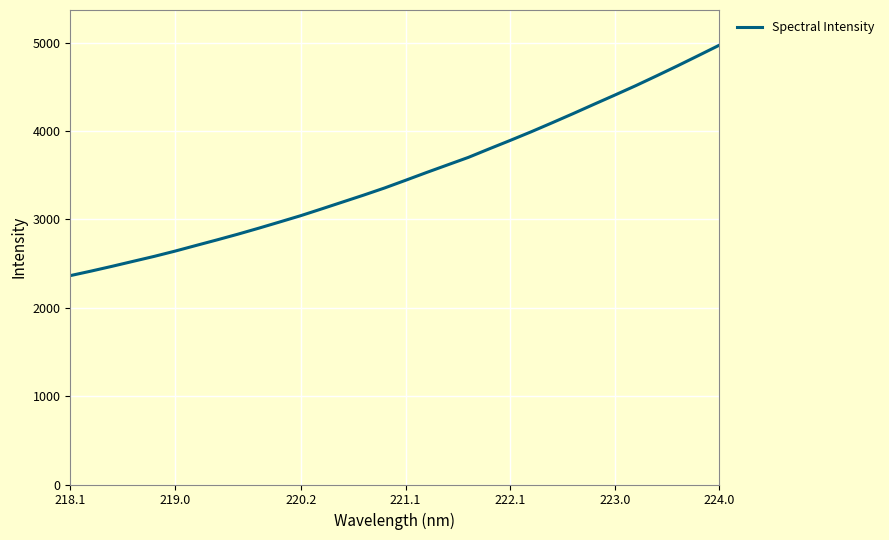

True or false: the data has more than 0 interior local peaks.

False